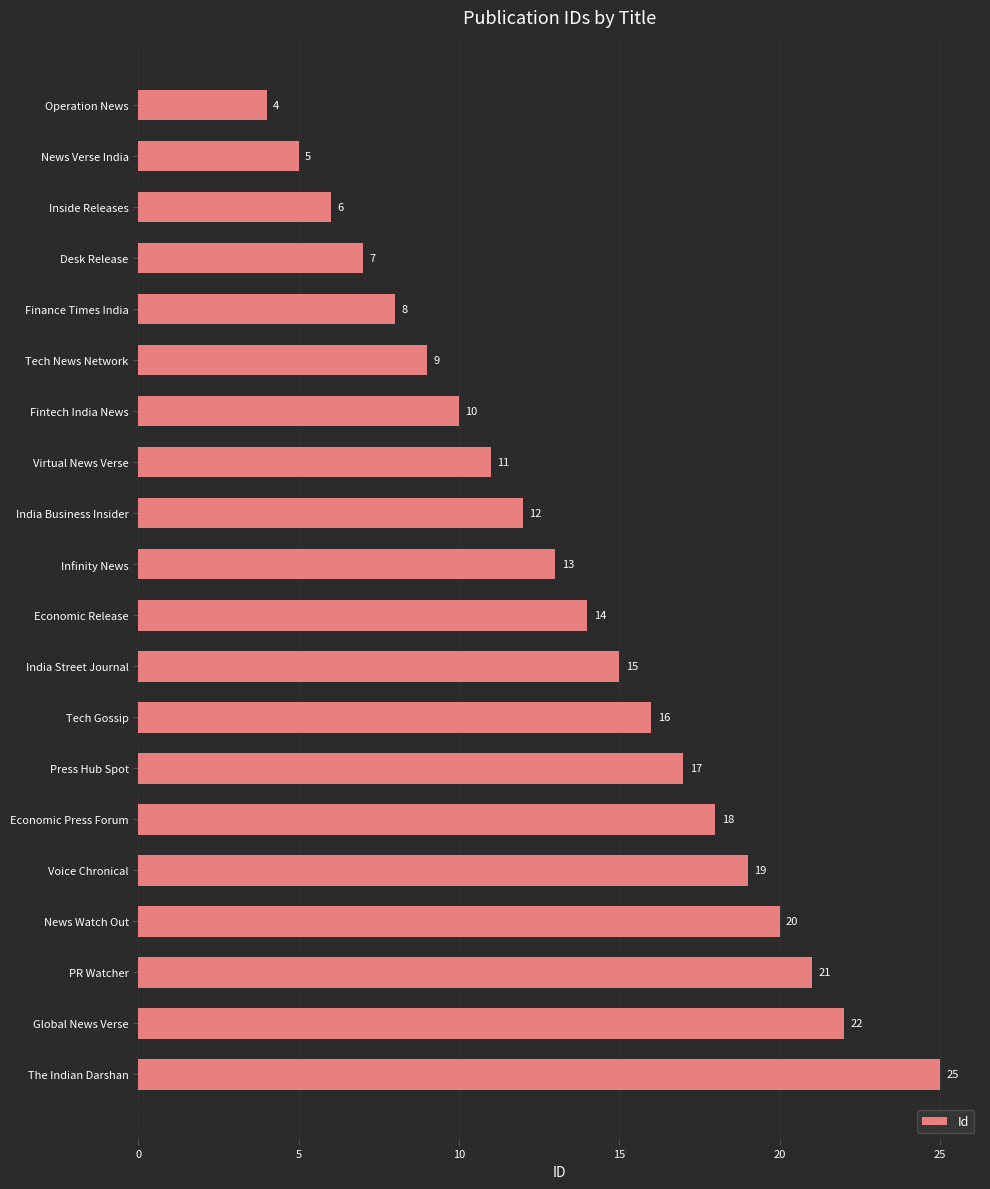

Where is the data nearest to the value 14?

Economic Release